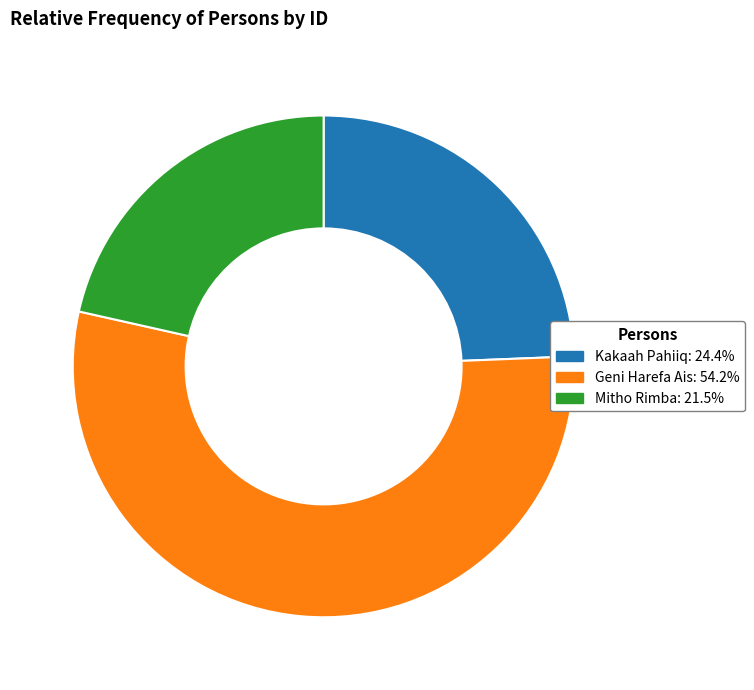

Is it true that Kakaah Pahiiq is 37% of the pie?

False